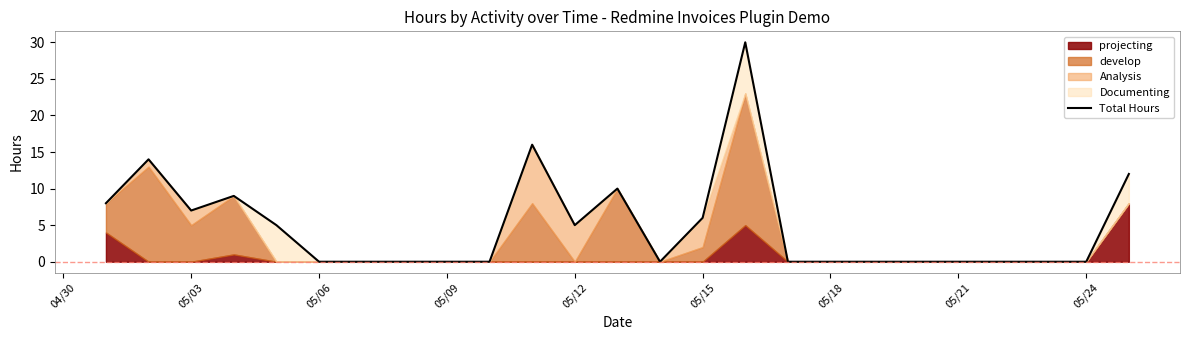

What is the greatest value displayed?

30